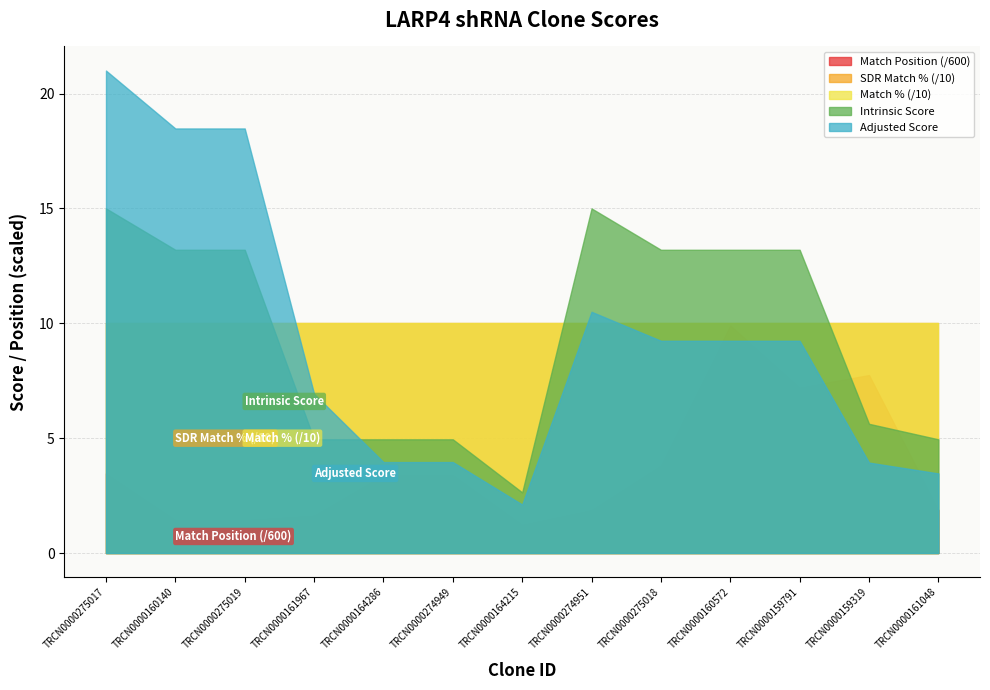

Where is the first local maximum for Intrinsic Score?

TRCN0000274951